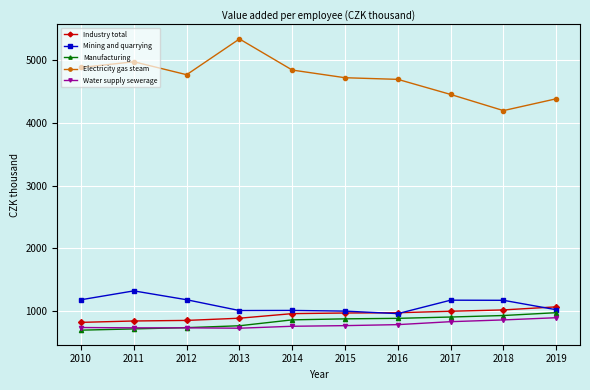

What value does the Electricity gas steam series have at 2012?

4764